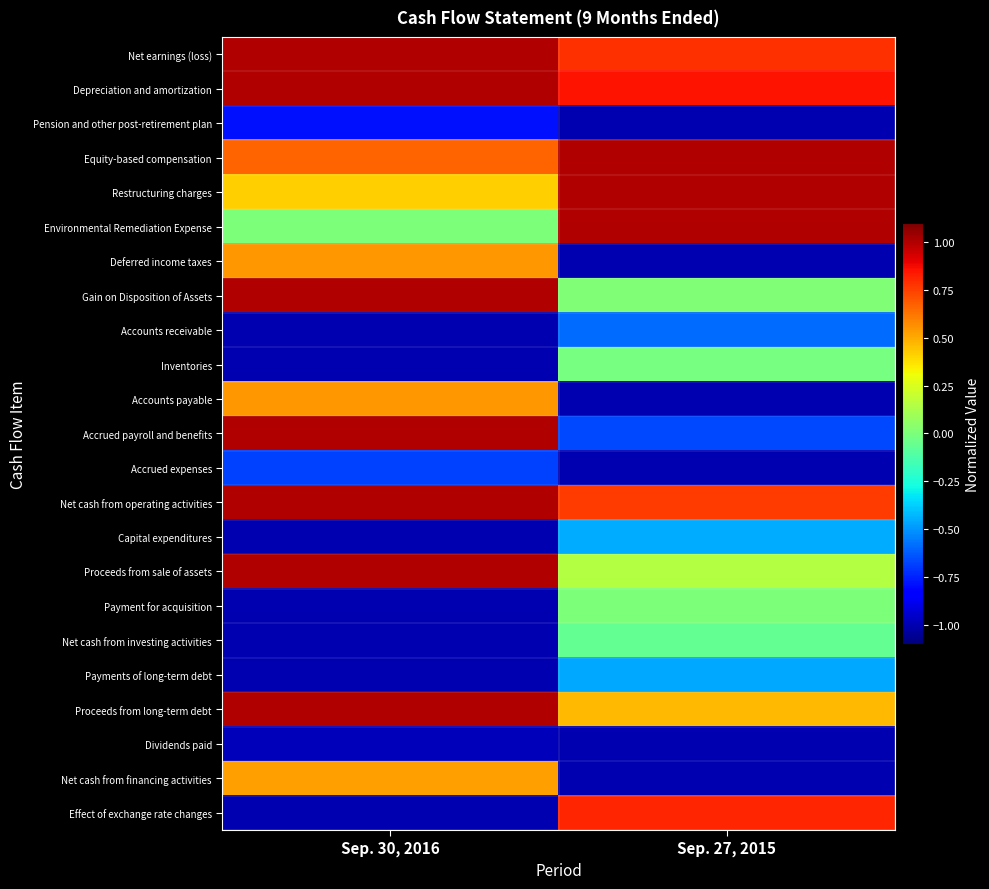

Reading left to right, extract all data points from this chart.

Net earnings (loss): Sep. 30, 2016=1.0	Sep. 27, 2015=0.8
Depreciation and amortization: Sep. 30, 2016=1.0	Sep. 27, 2015=0.9
Pension and other post-retirement plan: Sep. 30, 2016=-0.8	Sep. 27, 2015=-1.0
Equity-based compensation: Sep. 30, 2016=0.7	Sep. 27, 2015=1.0
Restructuring charges: Sep. 30, 2016=0.4	Sep. 27, 2015=1.0
Environmental Remediation Expense: Sep. 30, 2016=0.0	Sep. 27, 2015=1.0
Deferred income taxes: Sep. 30, 2016=0.5	Sep. 27, 2015=-1.0
Gain on Disposition of Assets: Sep. 30, 2016=1.0	Sep. 27, 2015=0.0
Accounts receivable: Sep. 30, 2016=-1.0	Sep. 27, 2015=-0.6
Inventories: Sep. 30, 2016=-1.0	Sep. 27, 2015=-0.0
Accounts payable: Sep. 30, 2016=0.5	Sep. 27, 2015=-1.0
Accrued payroll and benefits: Sep. 30, 2016=1.0	Sep. 27, 2015=-0.7
Accrued expenses: Sep. 30, 2016=-0.7	Sep. 27, 2015=-1.0
Net cash from operating activities: Sep. 30, 2016=1.0	Sep. 27, 2015=0.8
Capital expenditures: Sep. 30, 2016=-1.0	Sep. 27, 2015=-0.5
Proceeds from sale of assets: Sep. 30, 2016=1.0	Sep. 27, 2015=0.2
Payment for acquisition: Sep. 30, 2016=-1.0	Sep. 27, 2015=0.0
Net cash from investing activities: Sep. 30, 2016=-1.0	Sep. 27, 2015=-0.1
Payments of long-term debt: Sep. 30, 2016=-1.0	Sep. 27, 2015=-0.5
Proceeds from long-term debt: Sep. 30, 2016=1.0	Sep. 27, 2015=0.5
Dividends paid: Sep. 30, 2016=-1.0	Sep. 27, 2015=-1.0
Net cash from financing activities: Sep. 30, 2016=0.5	Sep. 27, 2015=-1.0
Effect of exchange rate changes: Sep. 30, 2016=-1.0	Sep. 27, 2015=0.8